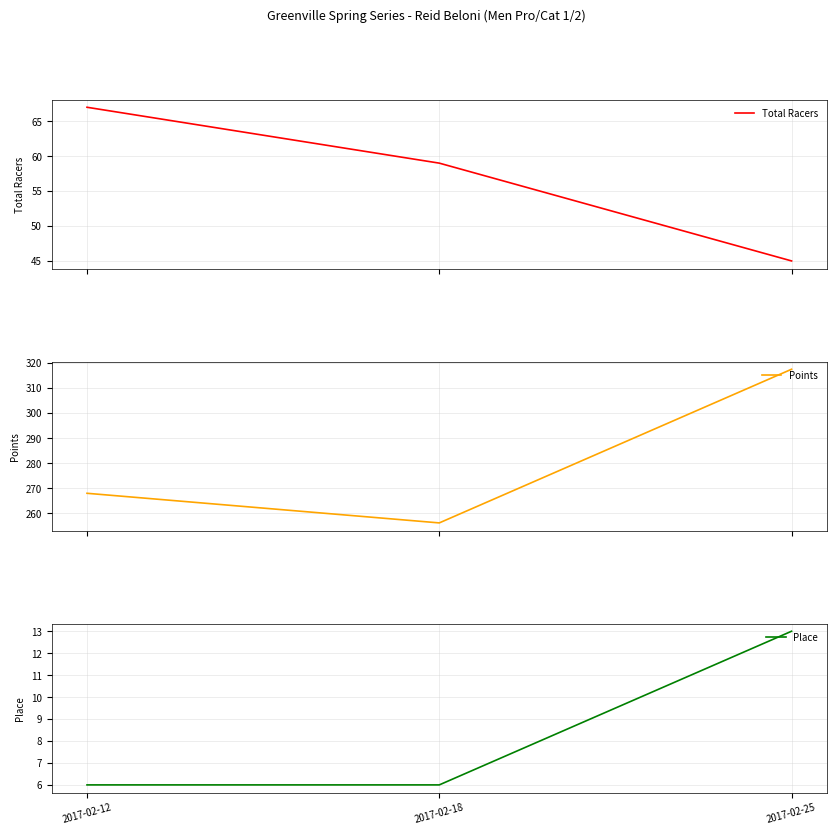

What is the average value of the Total Racers series?

57